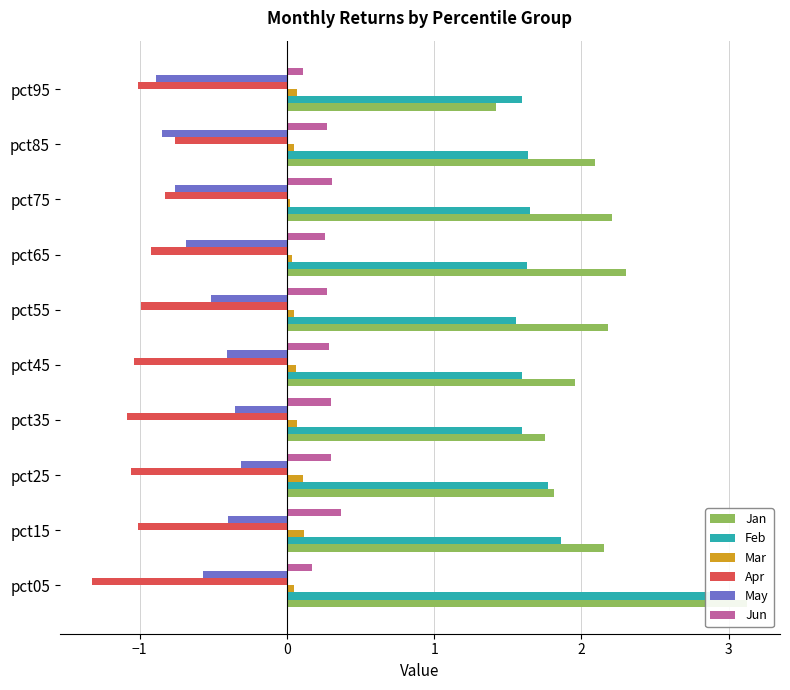

How many bars are there in total?

60